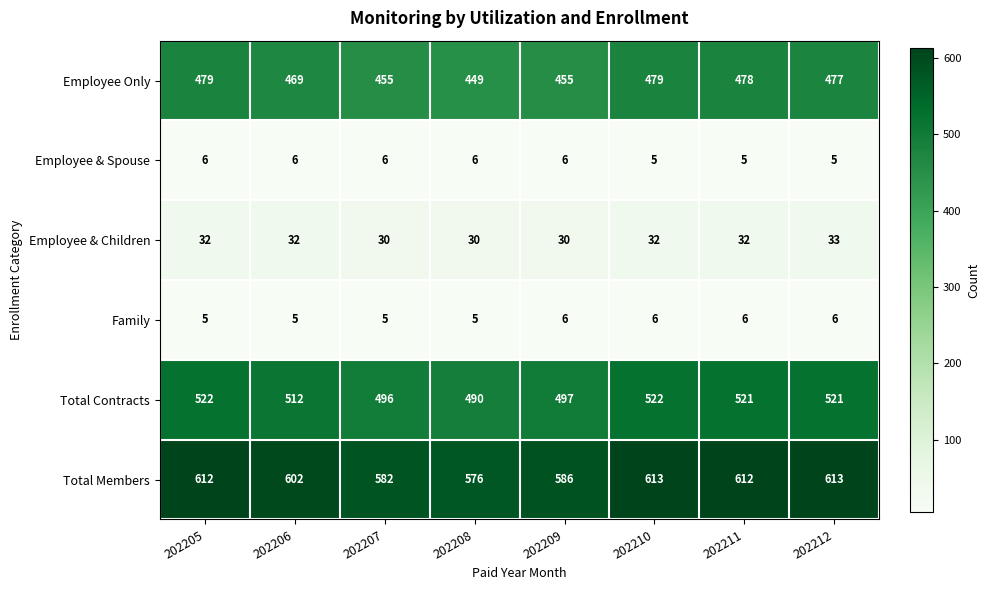

Read the Employee & Children value at 202208.

30